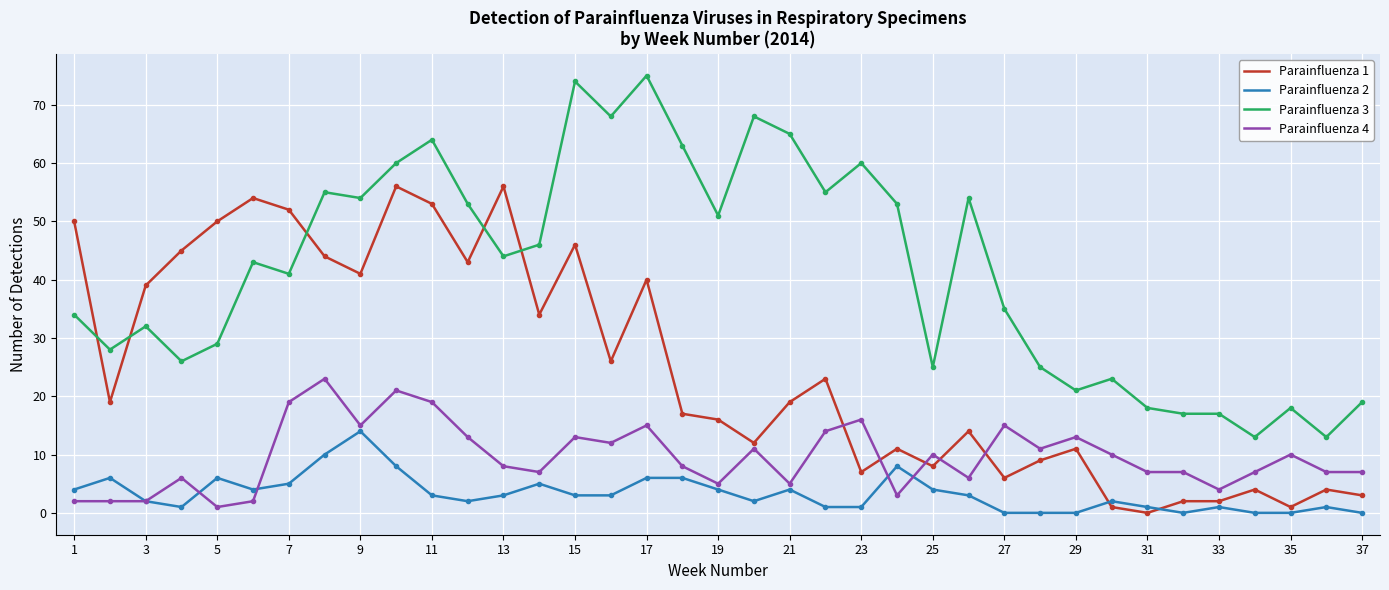

Rank the series by their maximum value, from lowest to highest.

Parainfluenza 2, Parainfluenza 4, Parainfluenza 1, Parainfluenza 3